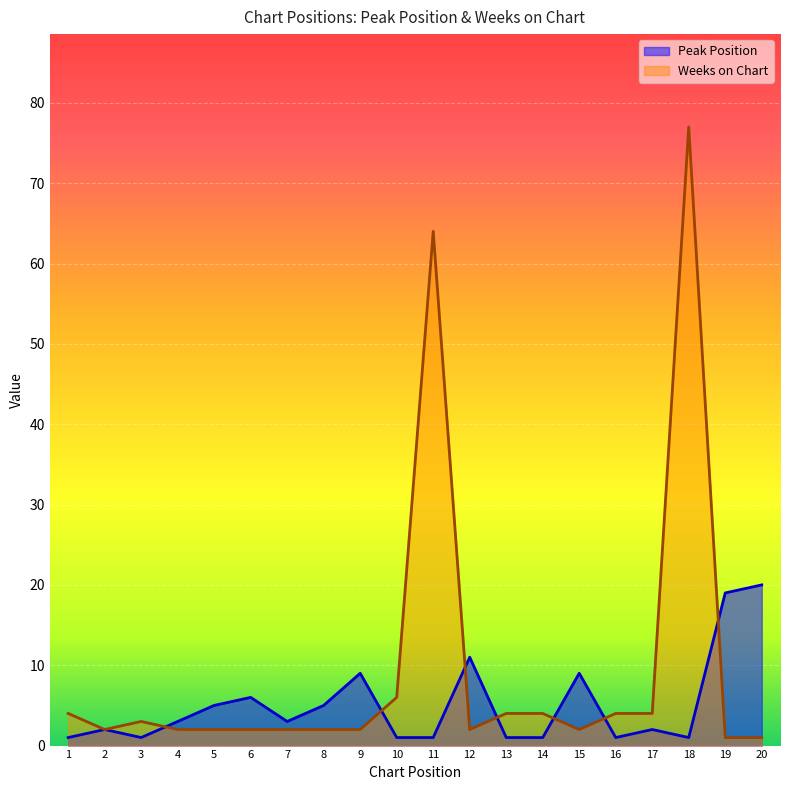

Rank the series by their average value, from lowest to highest.

Peak Position, Weeks on Chart